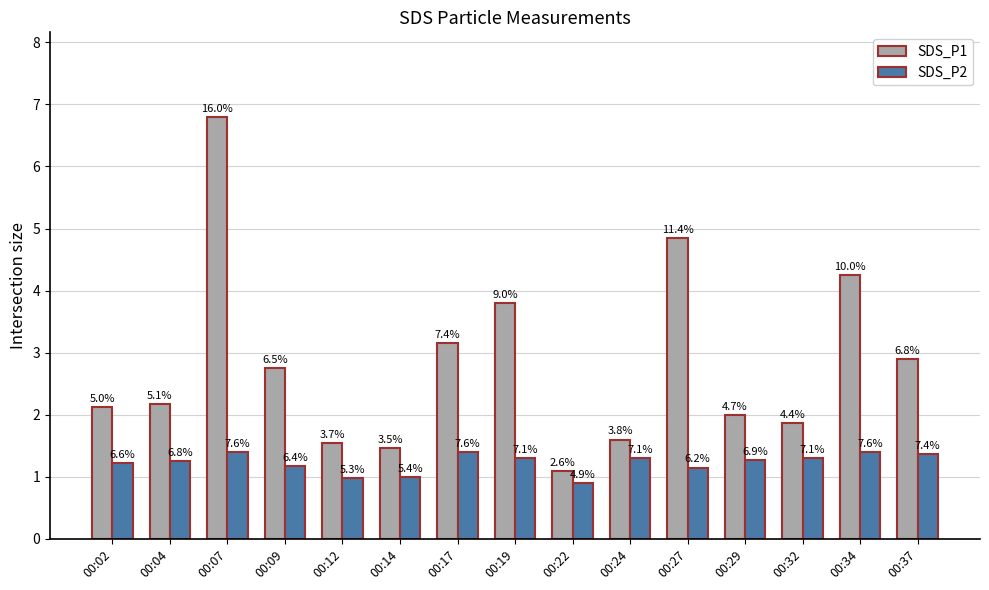

Which has a higher value, 00:22 or 00:07?

00:07